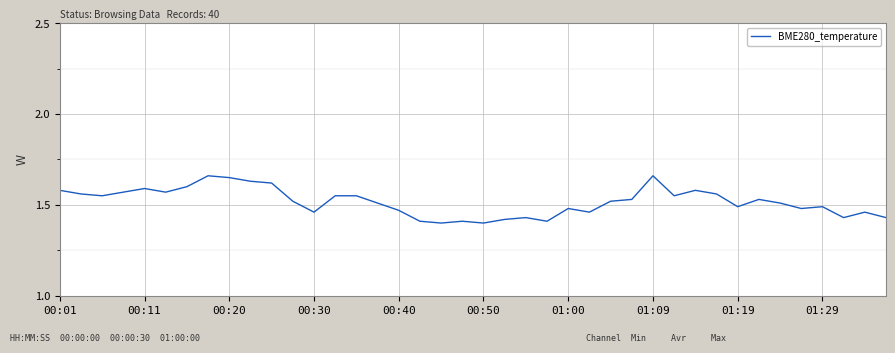

What is the difference between the maximum and minimum values?

0.3